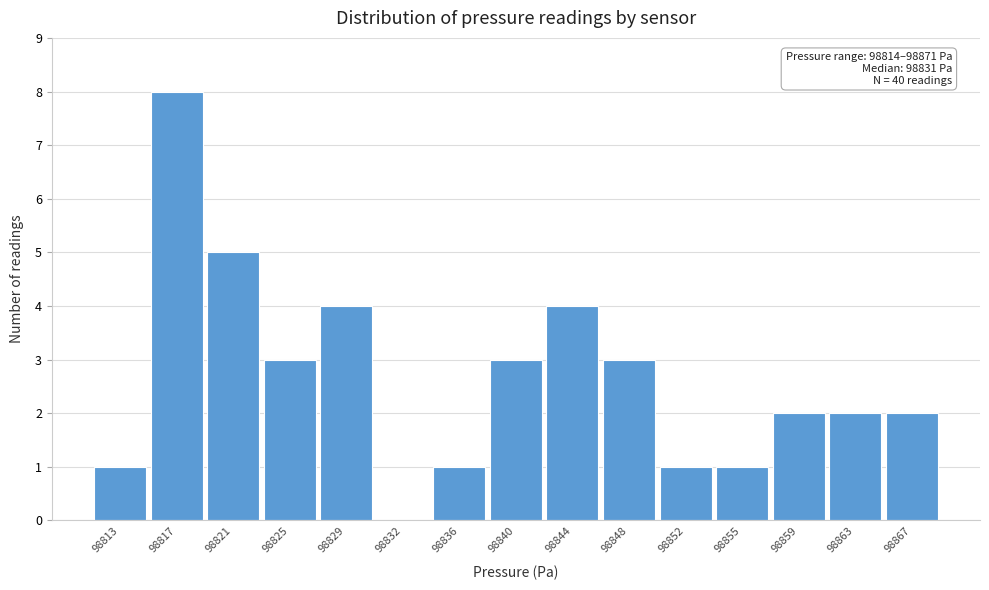

Reading left to right, what are all the values shown in this chart?

98813=1	98817=8	98821=5	98825=3	98829=4	98832=0	98836=1	98840=3	98844=4	98848=3	98852=1	98855=1	98859=2	98863=2	98867=2